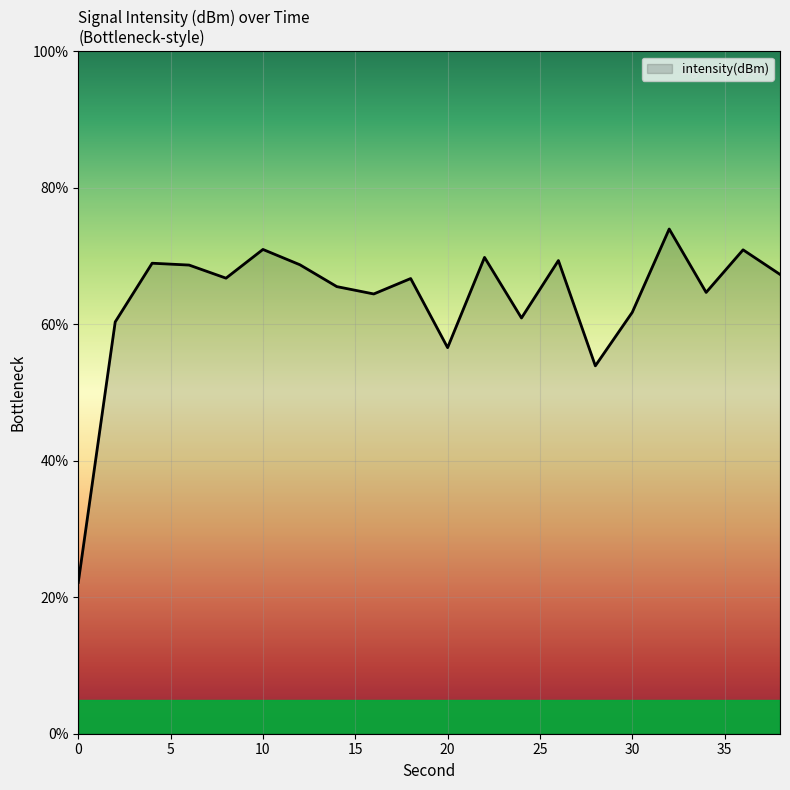

What is the difference between the maximum and minimum values?

51.8